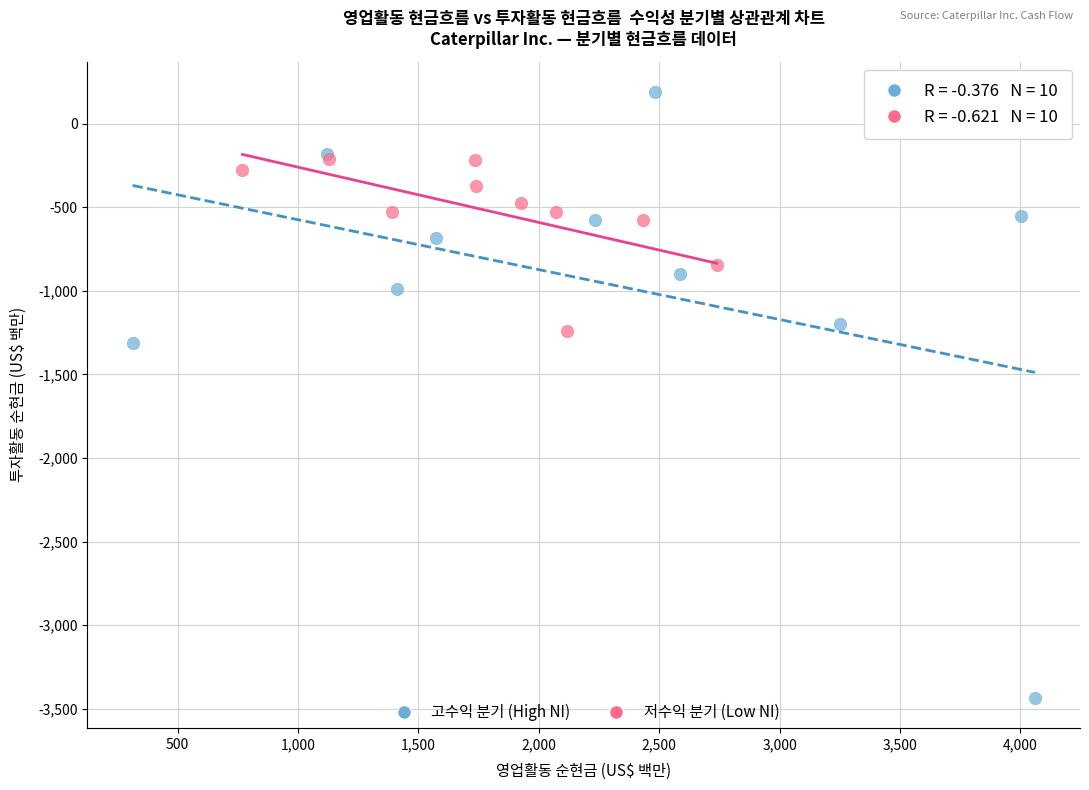

Which series reaches the minimum Y coordinate?

고수익 분기 (High NI)